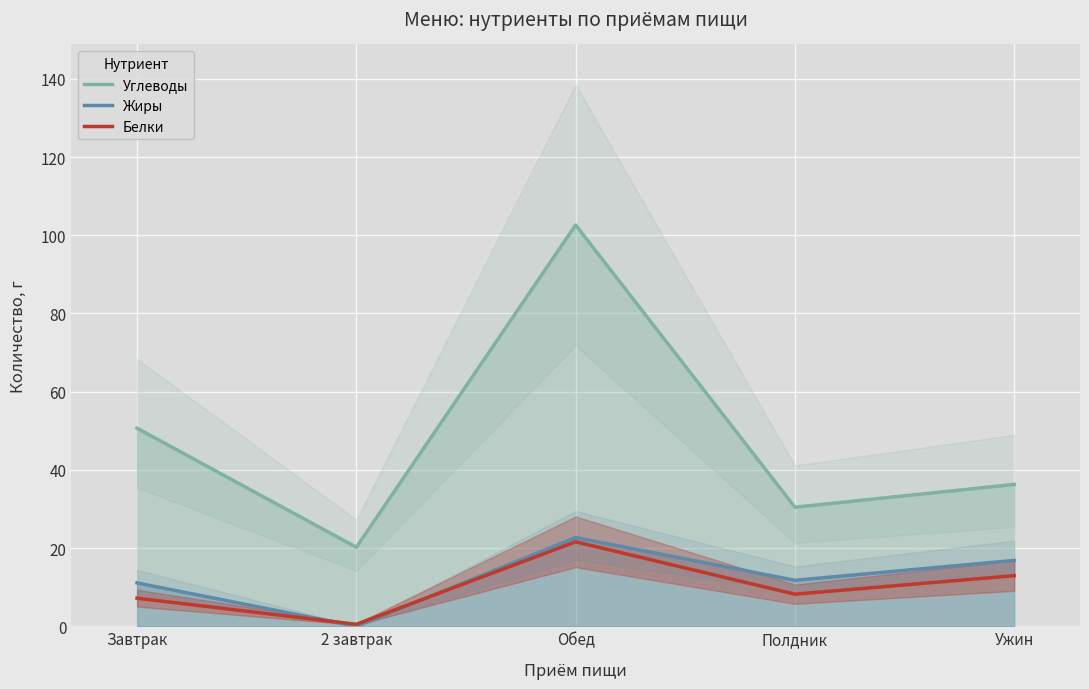

The Белки series shows 12.9 at Ужин. True or false?

True